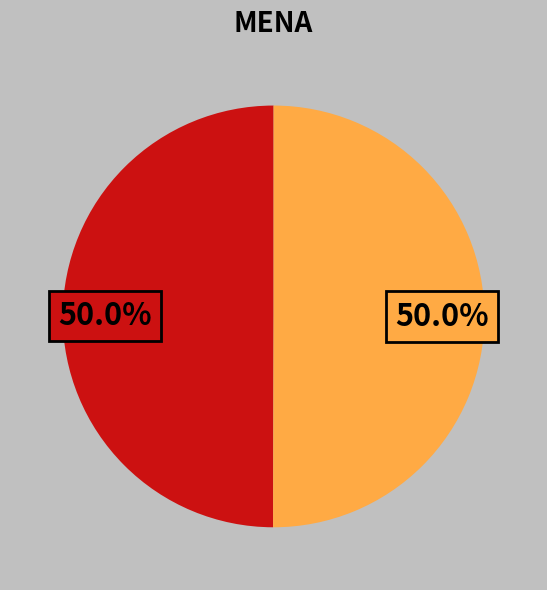

How many segments does this pie chart have?

2